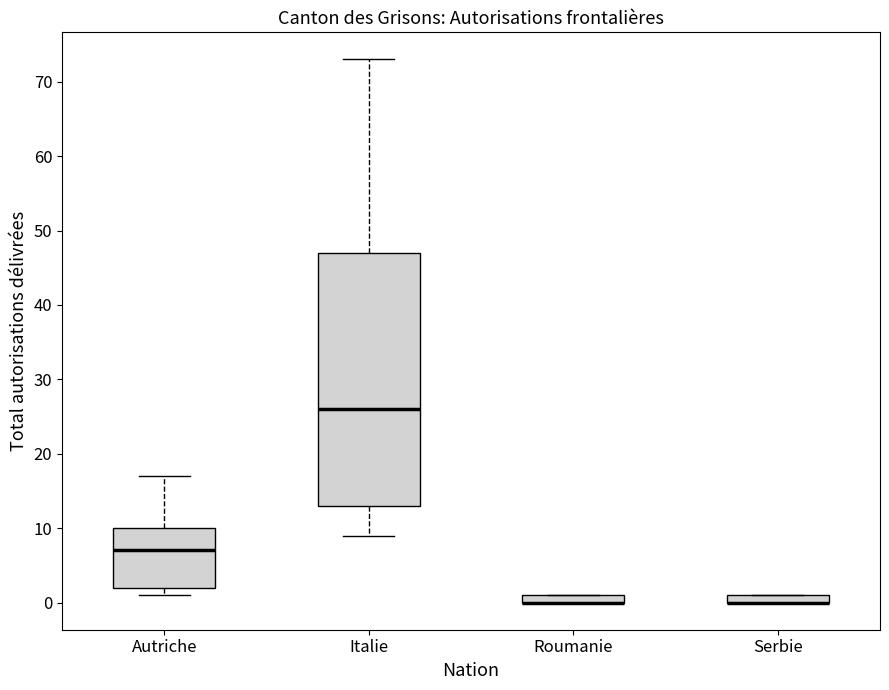

Where does the median line of the box for Italie sit on the y-axis? The values are not printed on the chart, so give them approximately, as read against the axis.

26